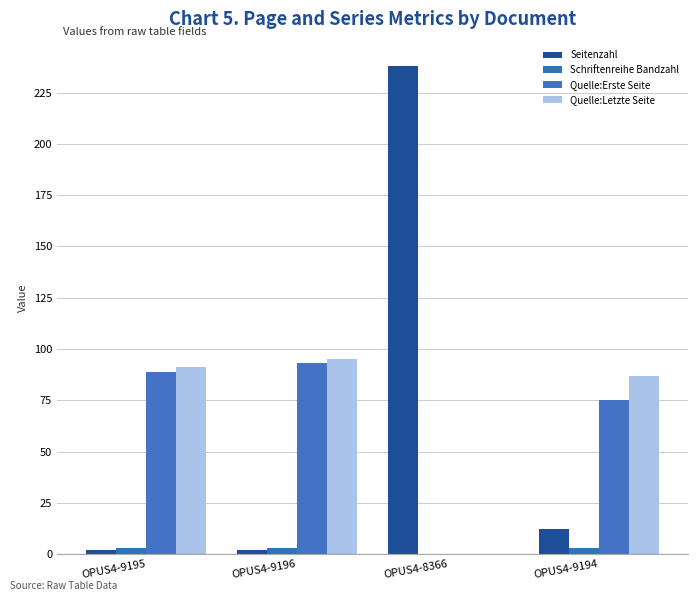

Rank the series at OPUS4-9195 from lowest to highest value.

Seitenzahl, Schriftenreihe Bandzahl, Quelle:Erste Seite, Quelle:Letzte Seite